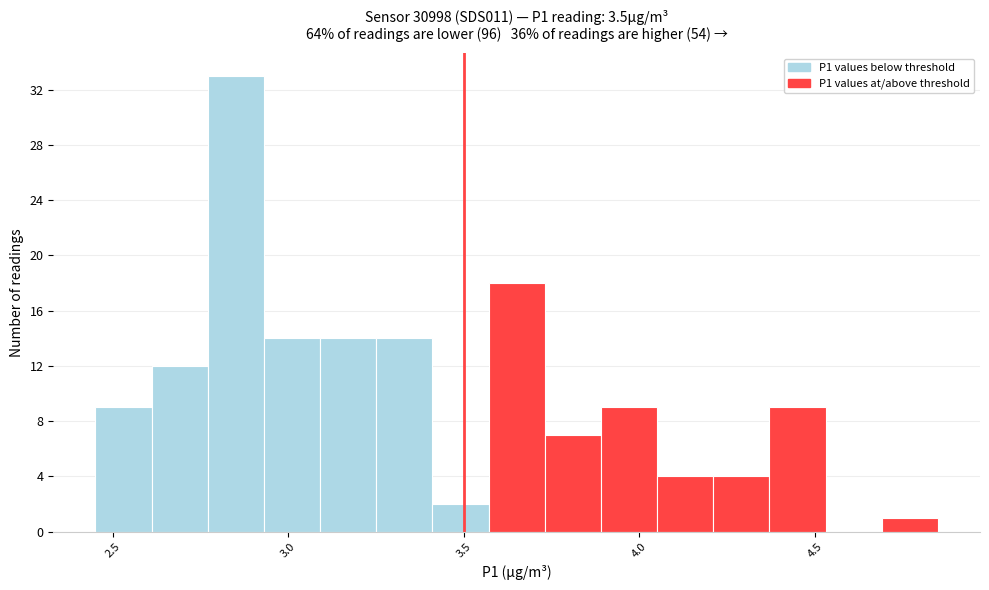

Around what value on the x-axis is the tallest bar? Give the approximate position of its centre, as read against the axis.

2.85